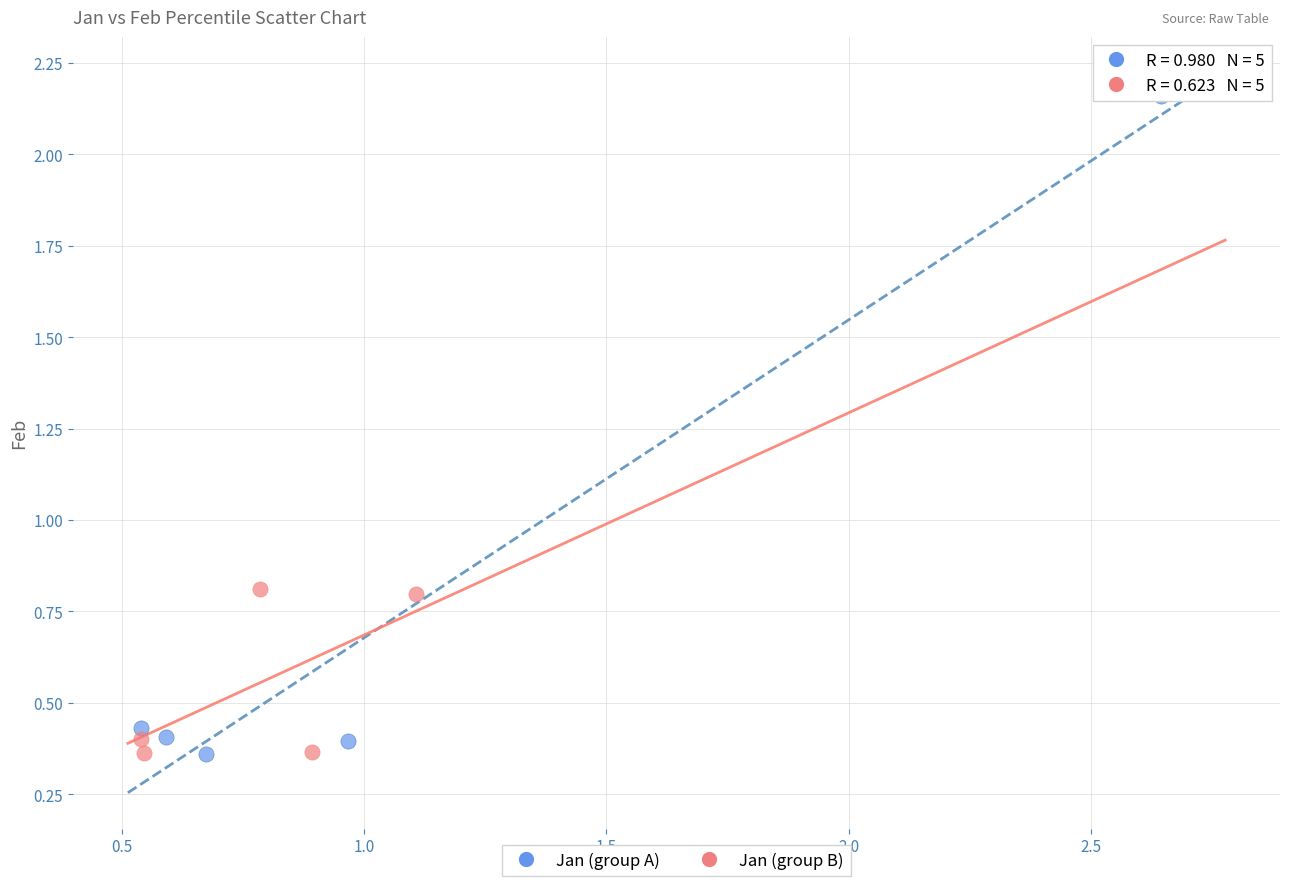

Which series contains the highest Y value?

Jan (group A)